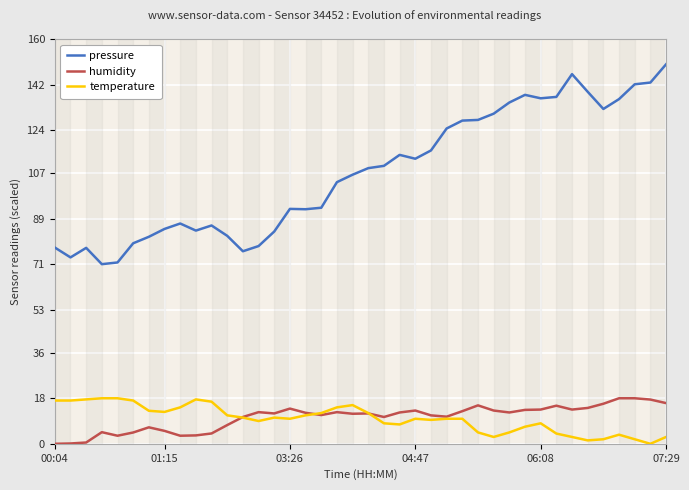

Which has a higher value, 28 or 16?

28